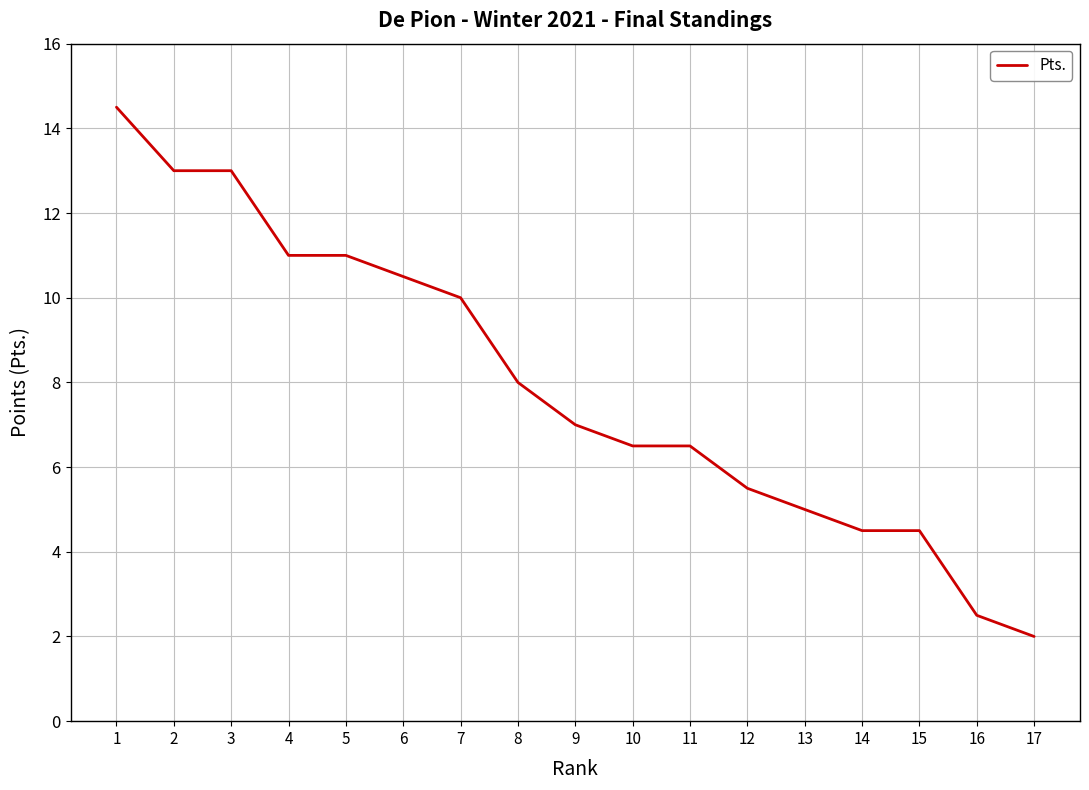

At which label is the value closest to 8?

8